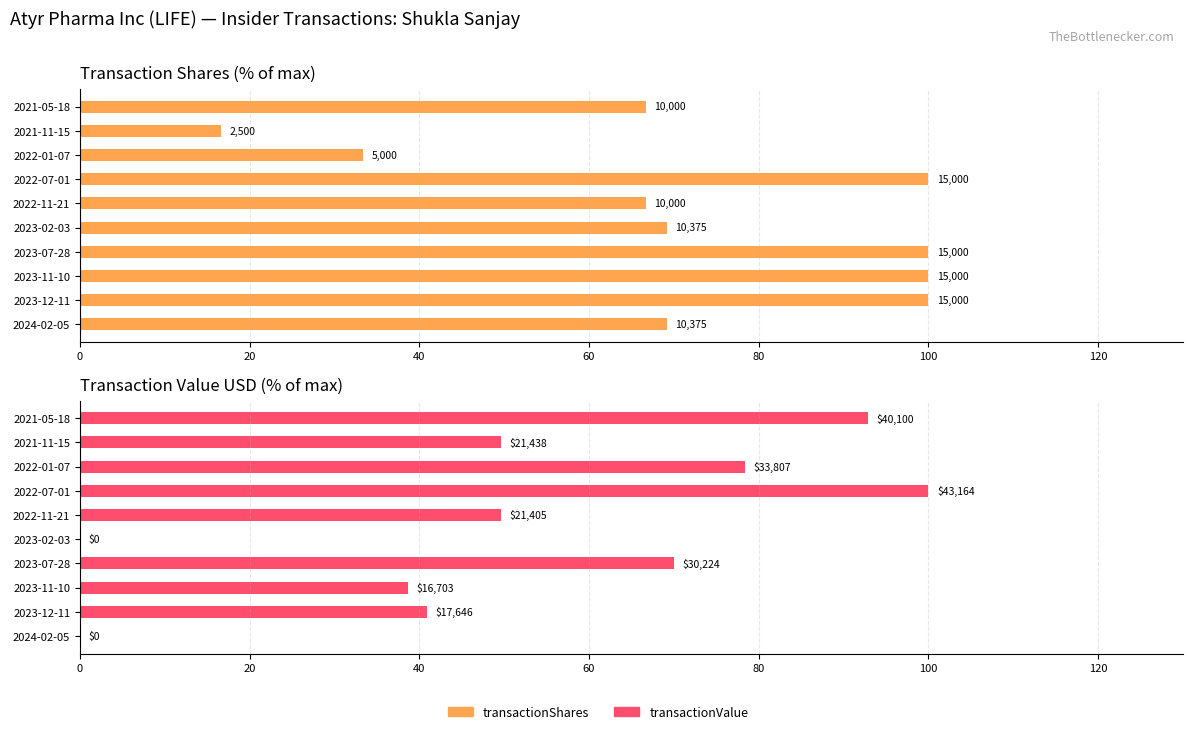

What are all the series names shown in the legend?

transactionShares, transactionValue